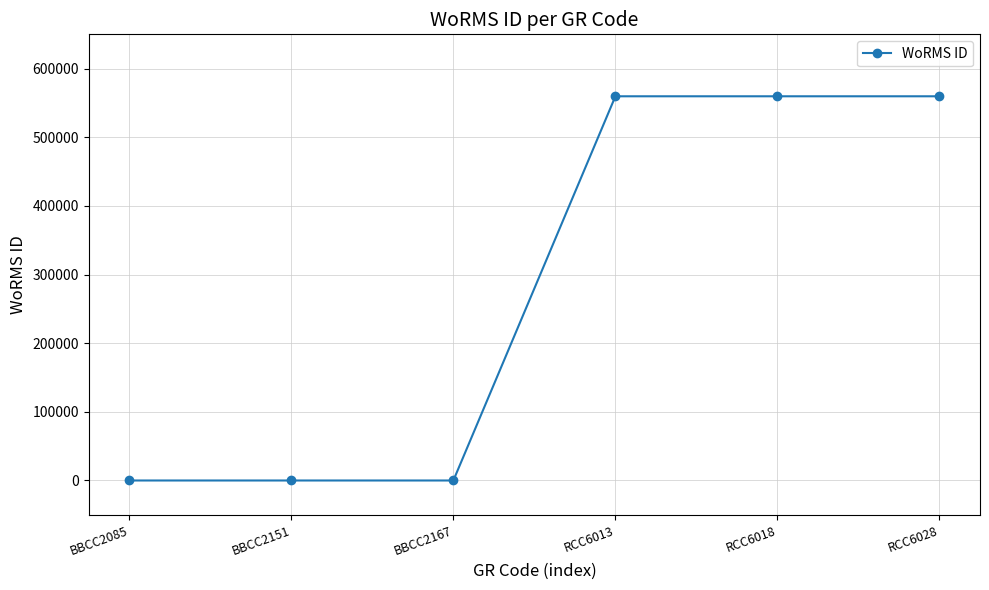

Reading right to left, transcribe all the data shown in this chart.

559740	559740	559740	0	0	0